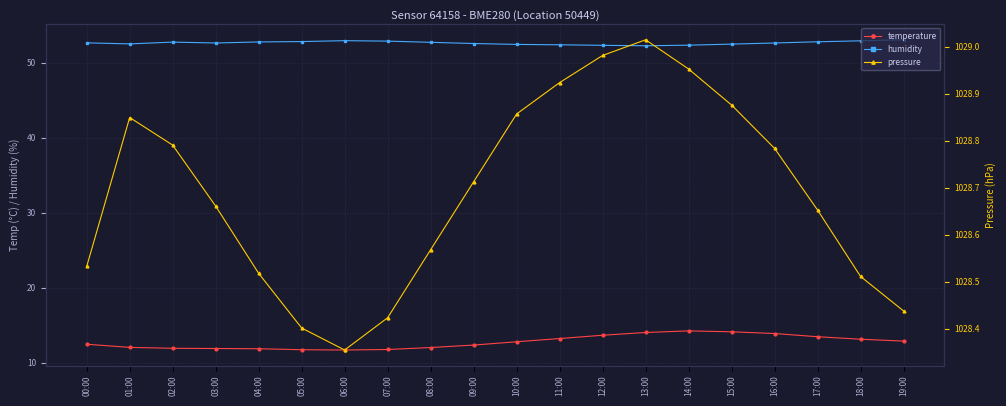

Is the value of temperature at 18:00 greater than the value of pressure at 15:00?

No